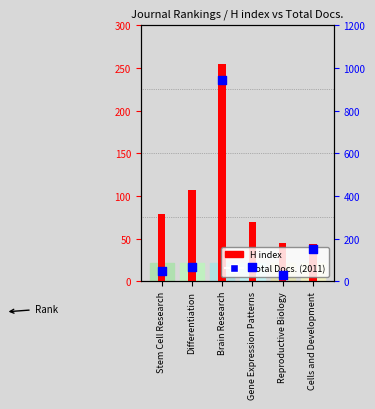

At which category is the sum across all series the highest?

Brain Research